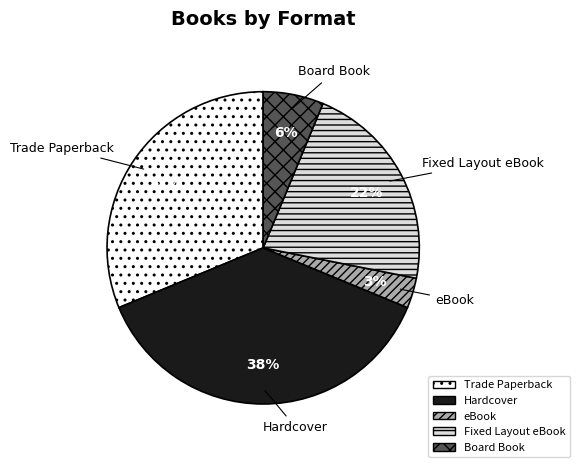

Is there any slice that represents more than half of the pie?

No